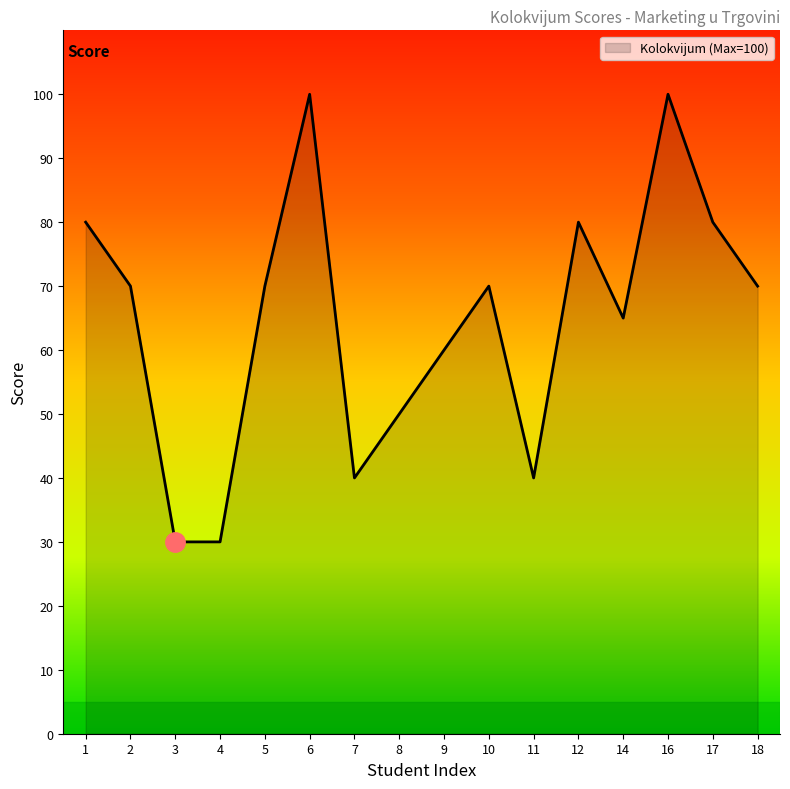

The value at 1 is 125. True or false?

False